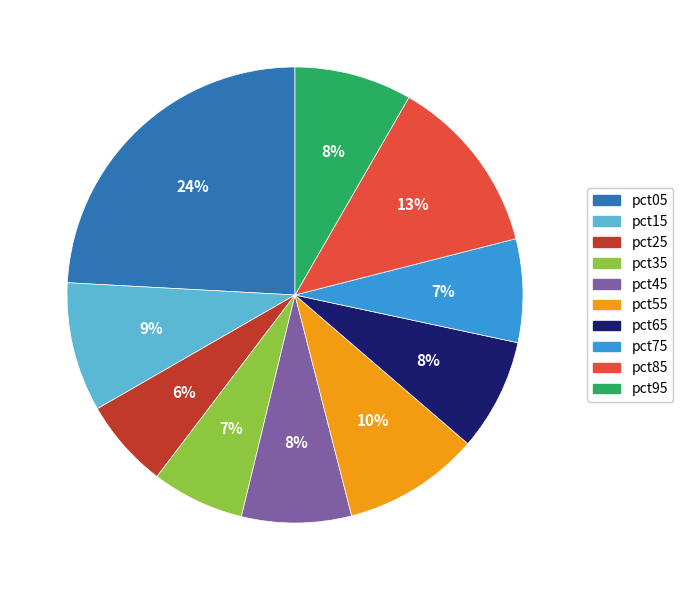

What percentage is the pct65 slice, to the nearest percent?

8%